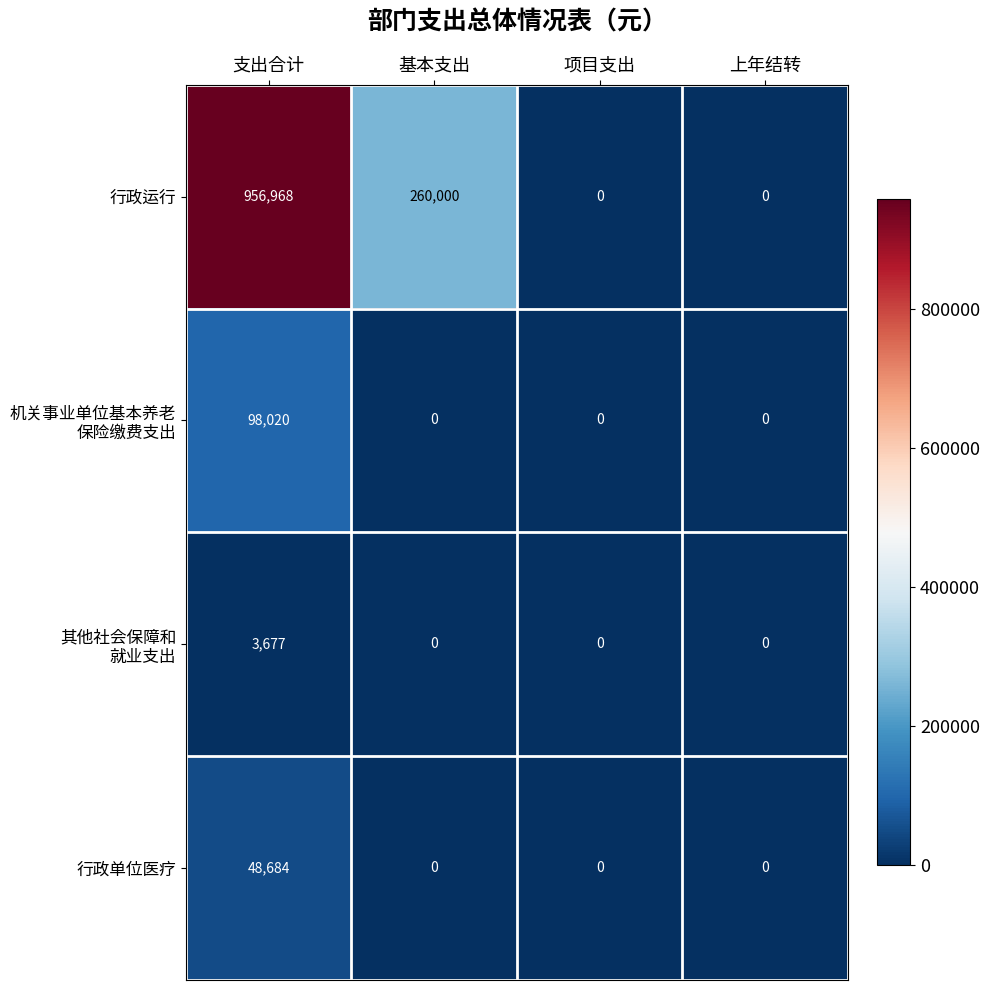

What is the average value of the 行政运行 series?

304242